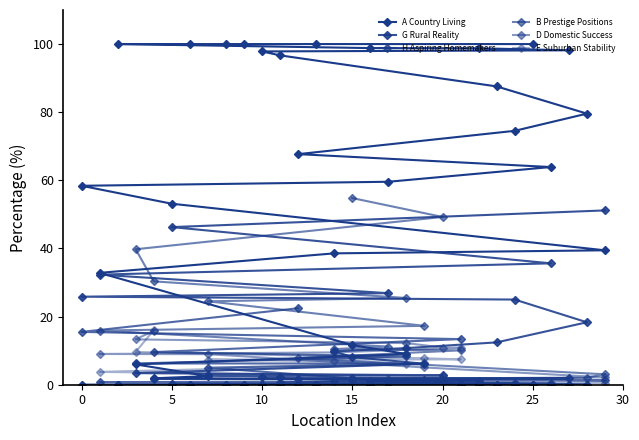

What is the difference between the G Rural Reality values at 12 and 0?

2.2